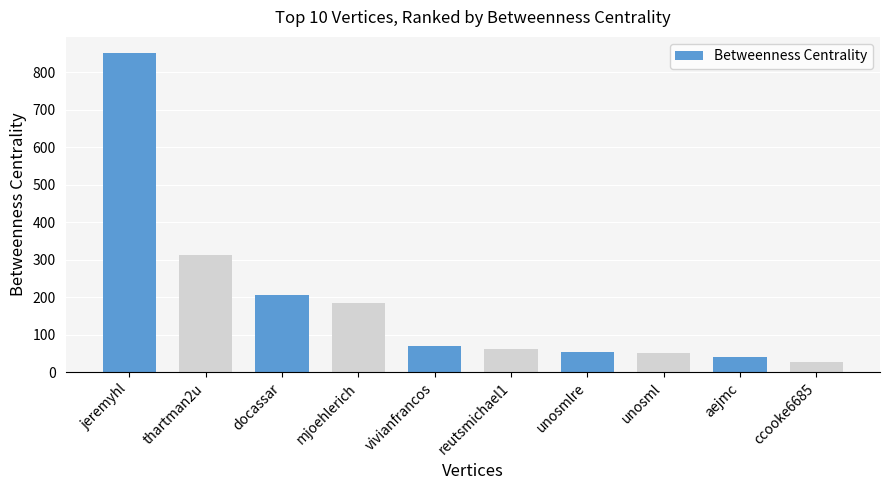

True or false: the data shows 311.9 at thartman2u.

True